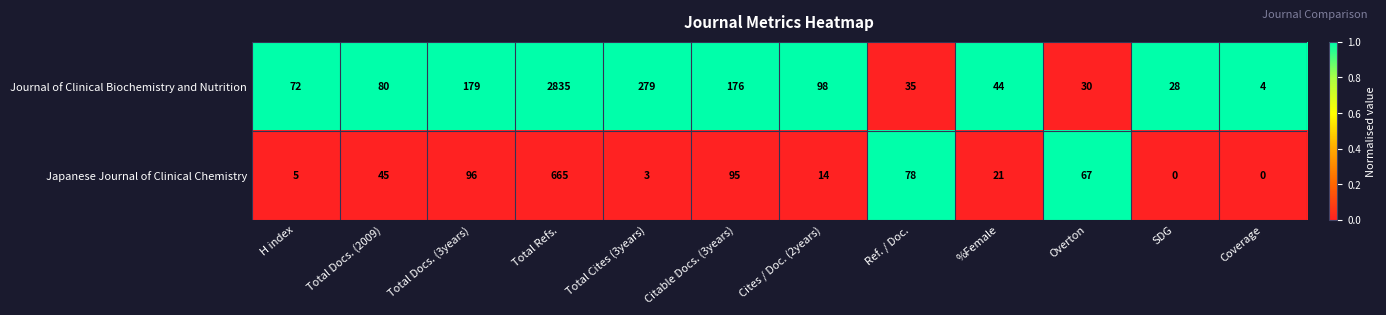

Which series has the widest spread of values?

Journal of Clinical Biochemistry and Nutrition